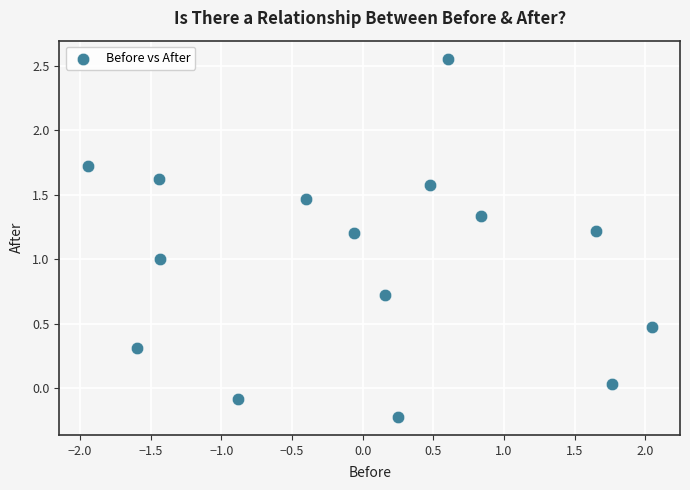

What is the range of Y values (max minus min)?

2.8